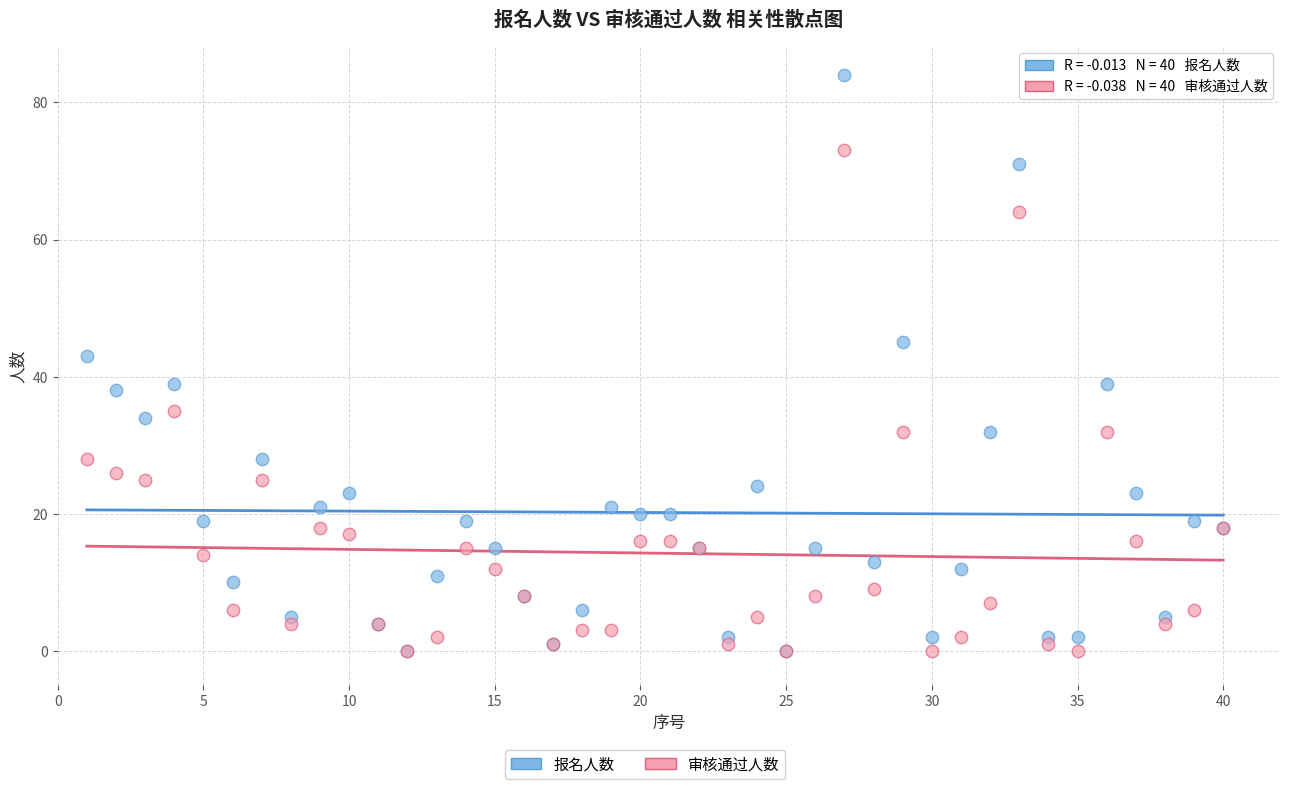

Across all series, what Y value is closest to 42?

43